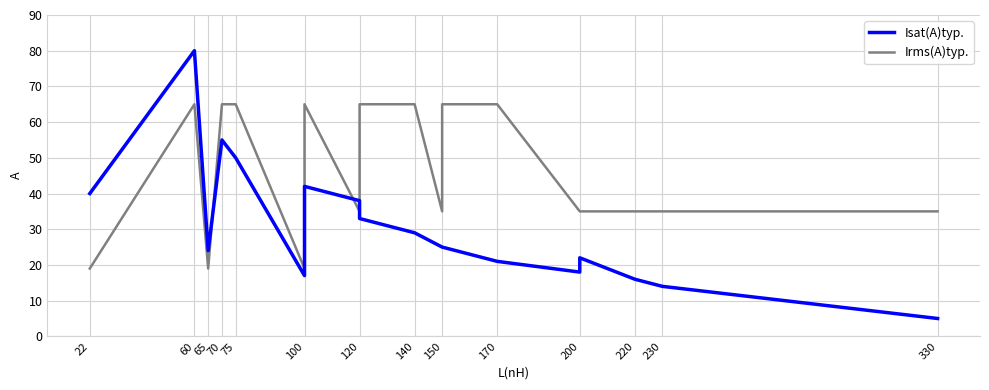

What is the average value of the Isat(A)typ. series?

32